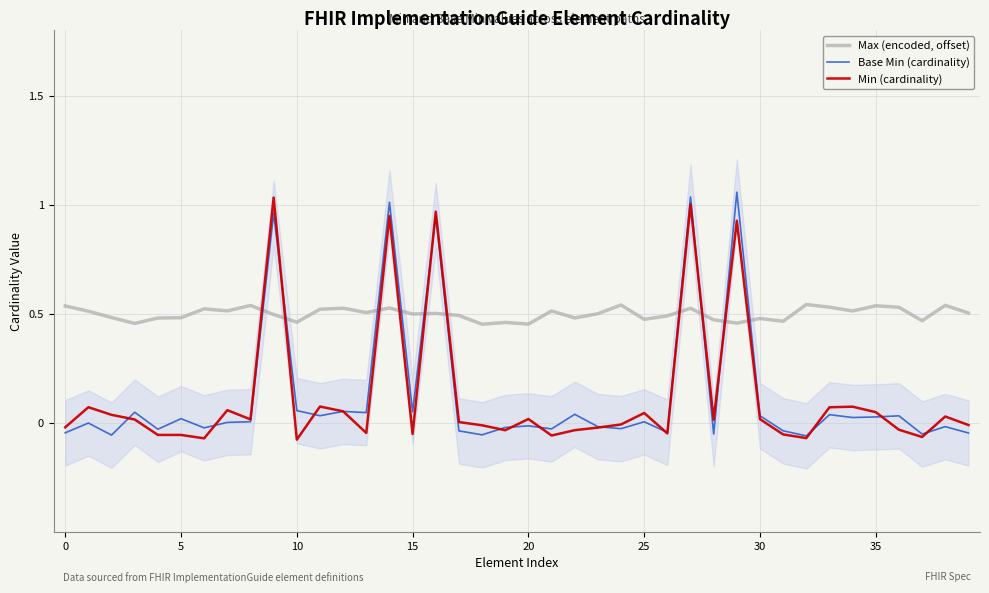

How many categories are shown in the chart?

40